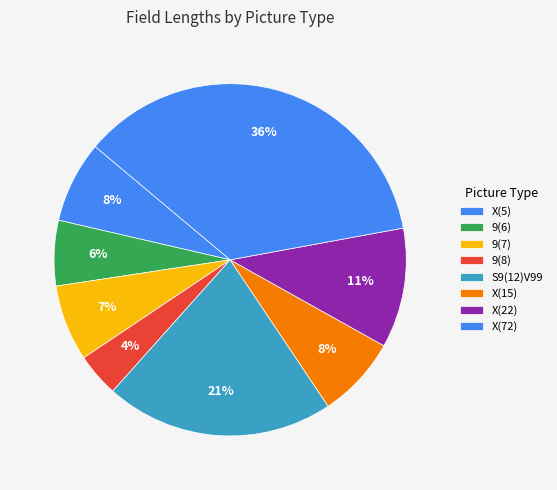

How many segments does this pie chart have?

8